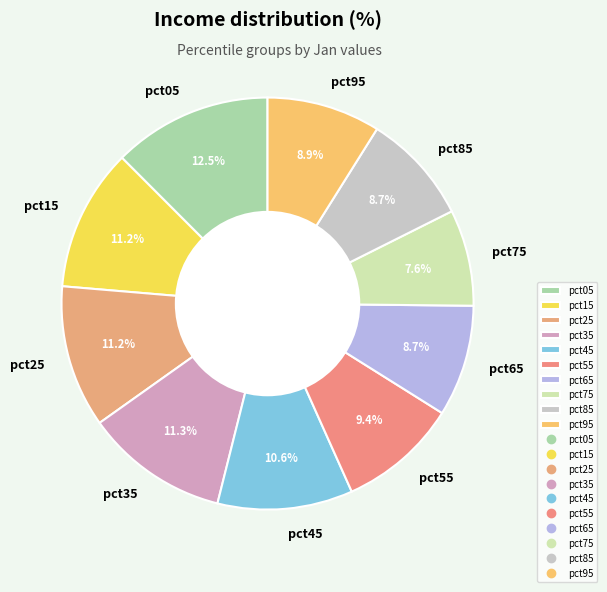

Which has a higher value, pct75 or pct65?

pct65